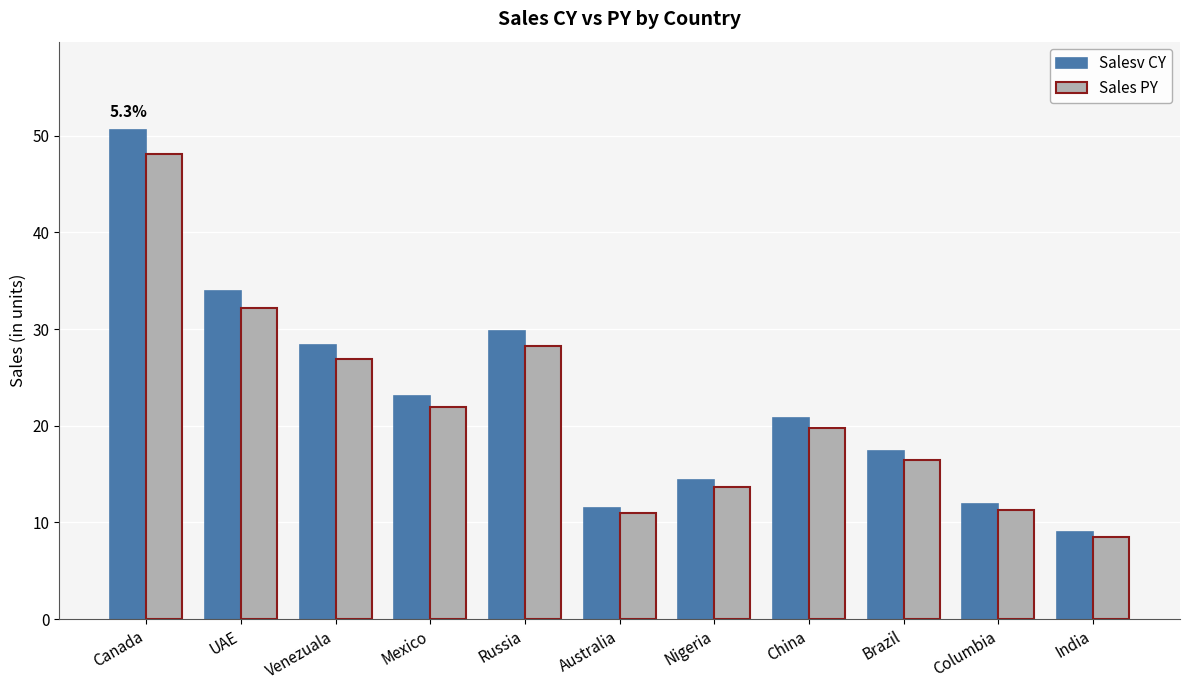

Rank the series by their average value, from lowest to highest.

Sales PY, Salesv CY